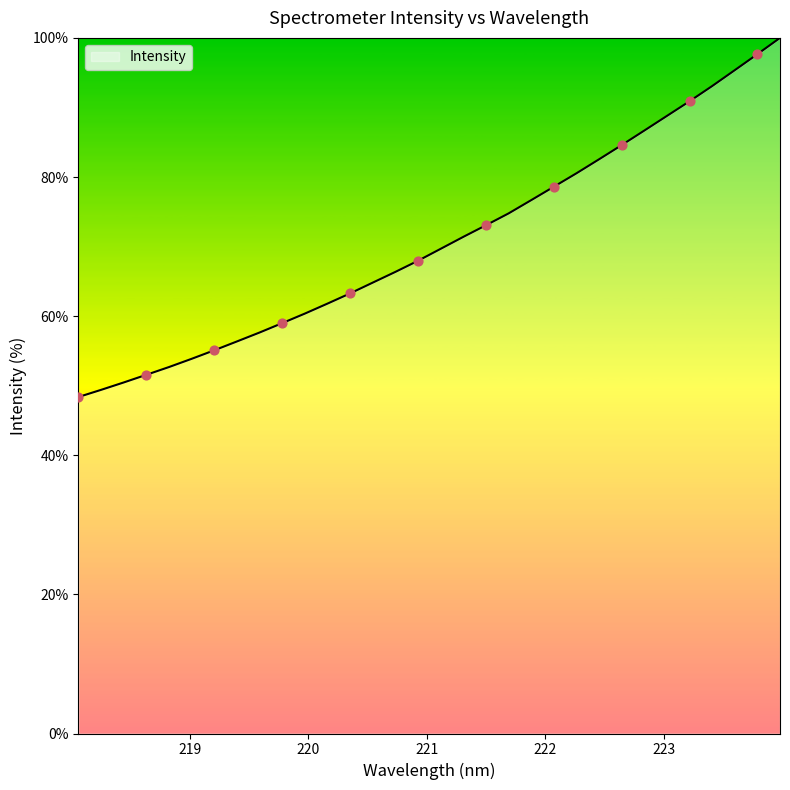

What is the difference between the maximum and minimum values?

51.6